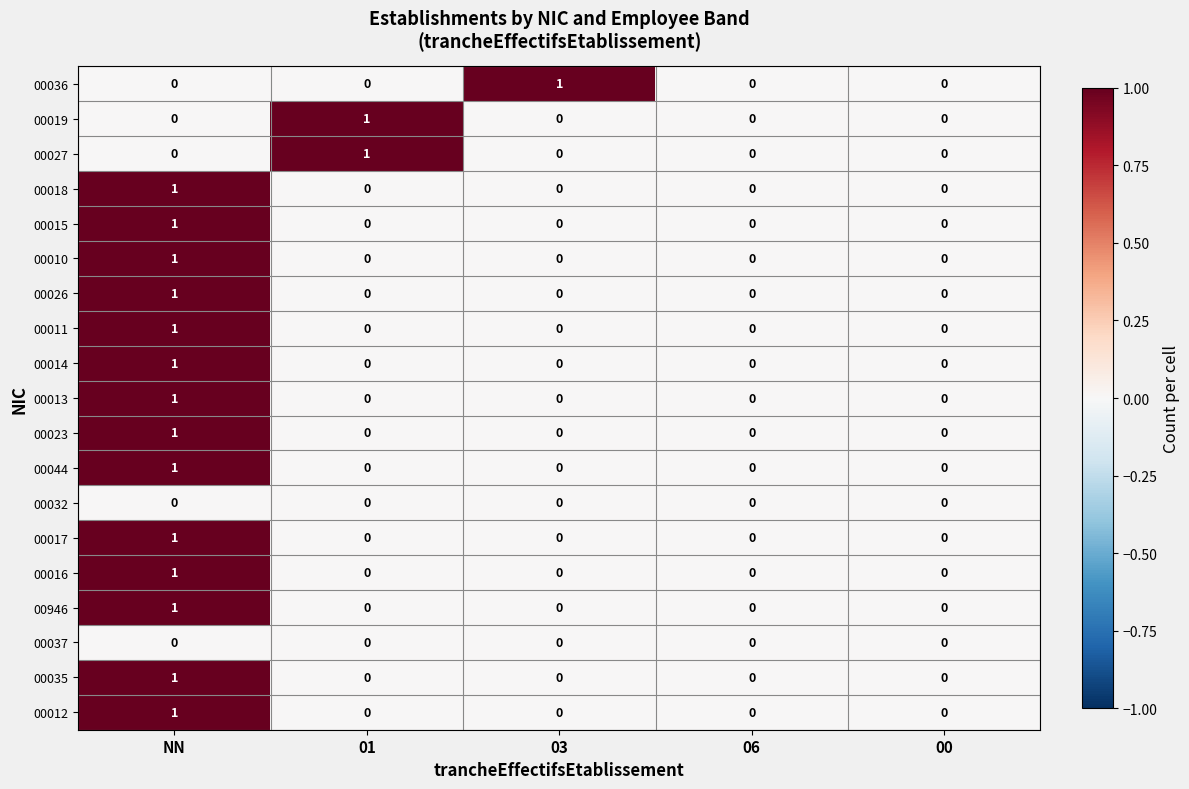

True or false: 00023 has a value of -1 at 03.

False